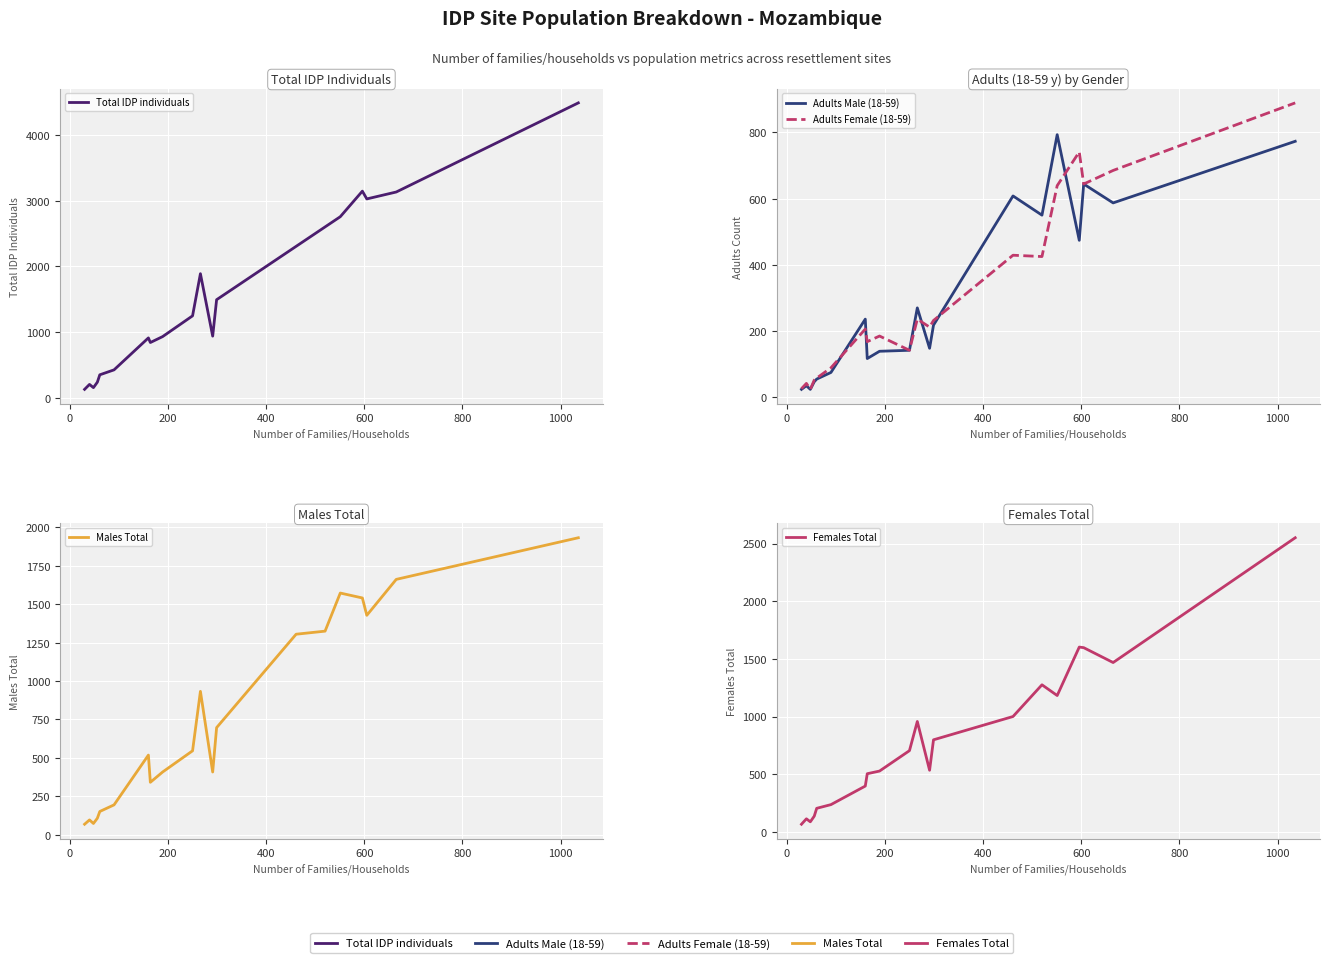

True or false: Males Total has more than 0 interior local peaks.

True